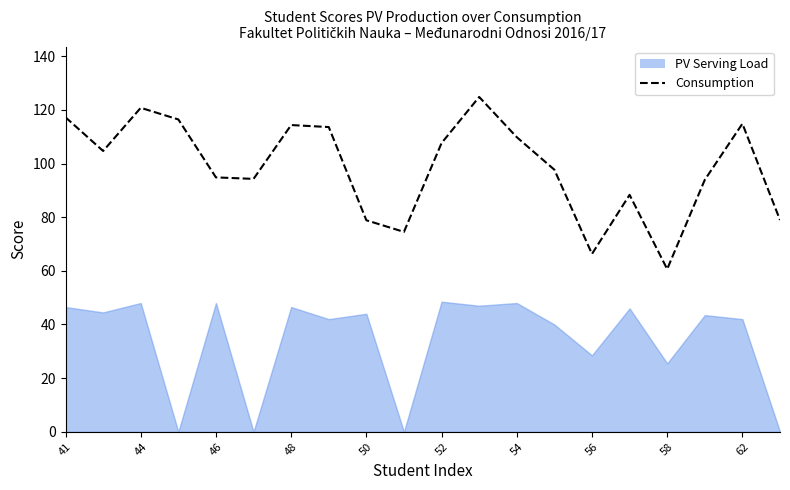

How many lines are shown in the chart?

1